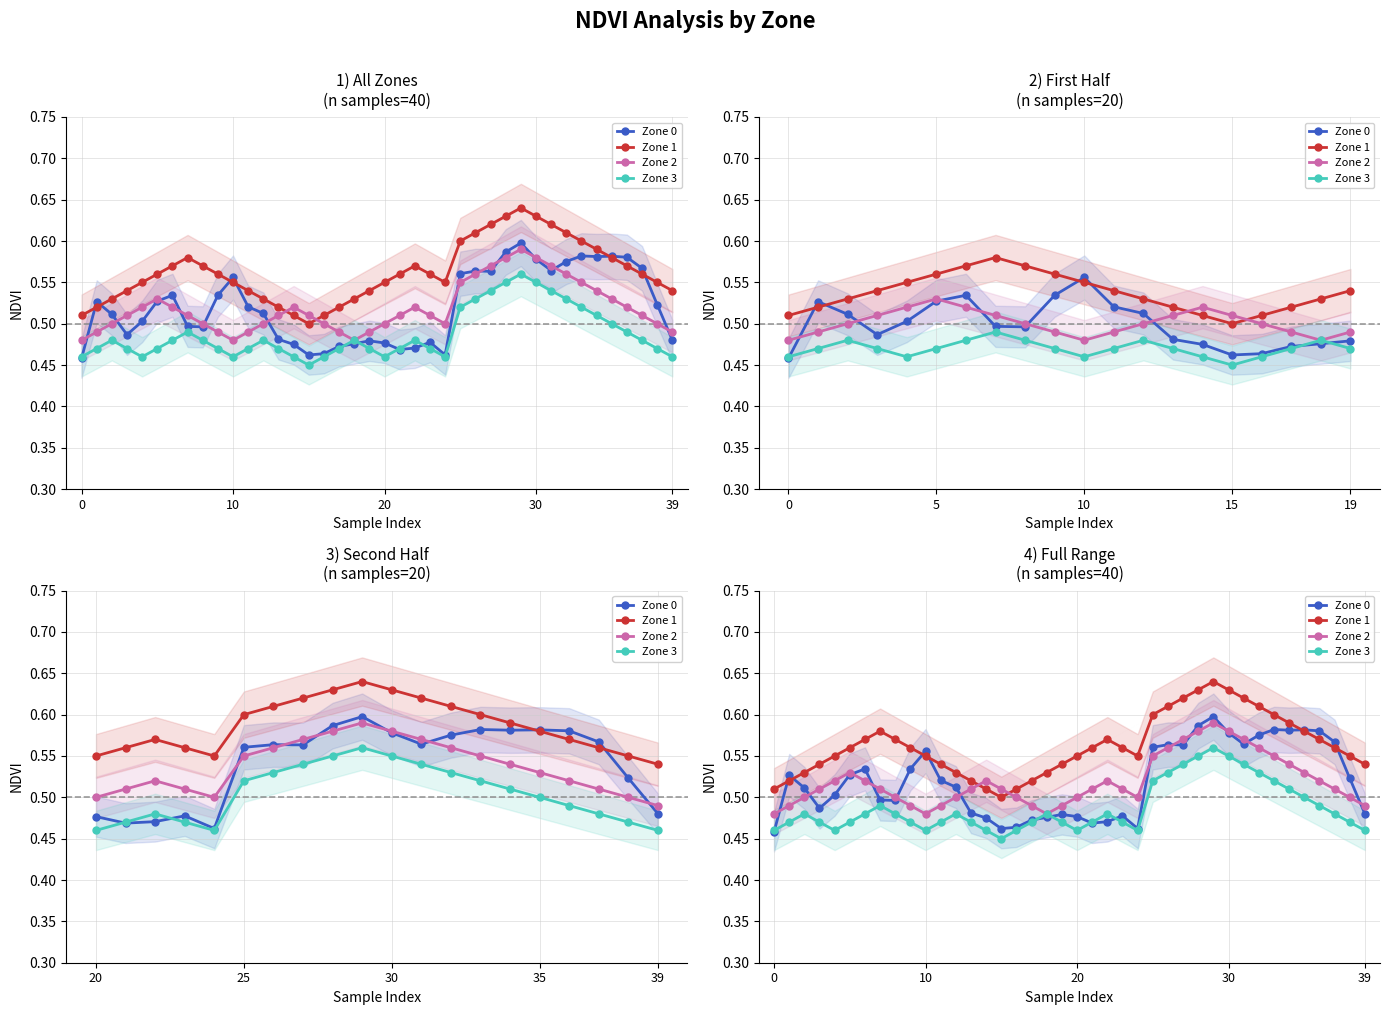

In Zone 0, how many points are lower than both neighbors (excluding endpoints)?

8